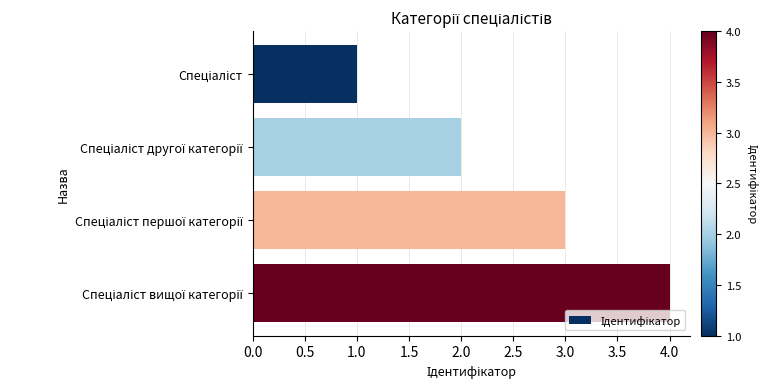

What is the greatest value displayed?

4